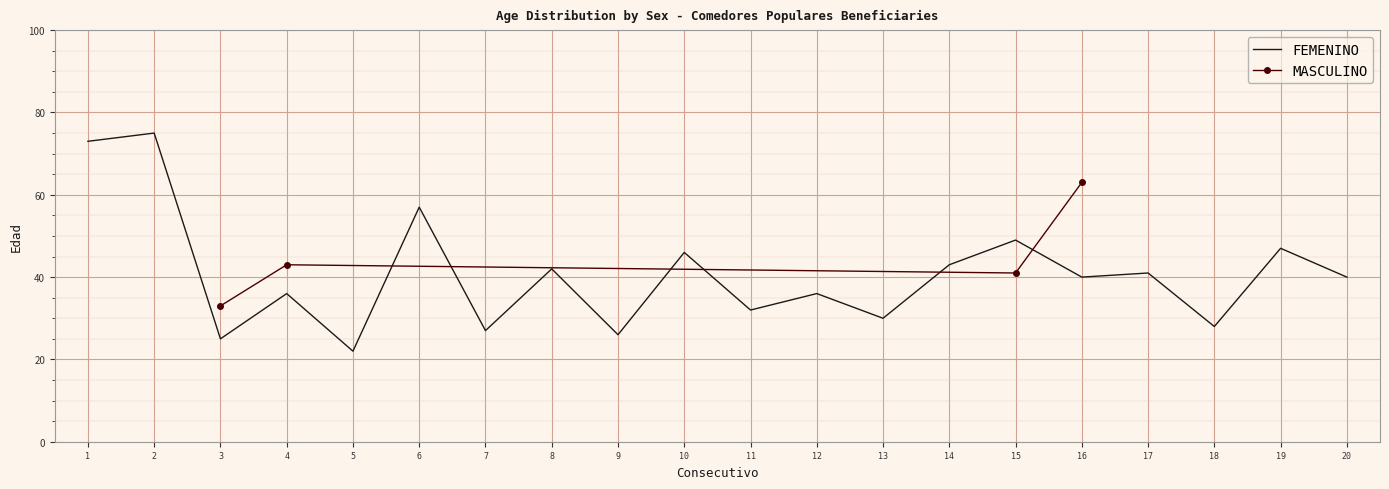

What is the ratio of the value at 17 to the value at 1?

0.6